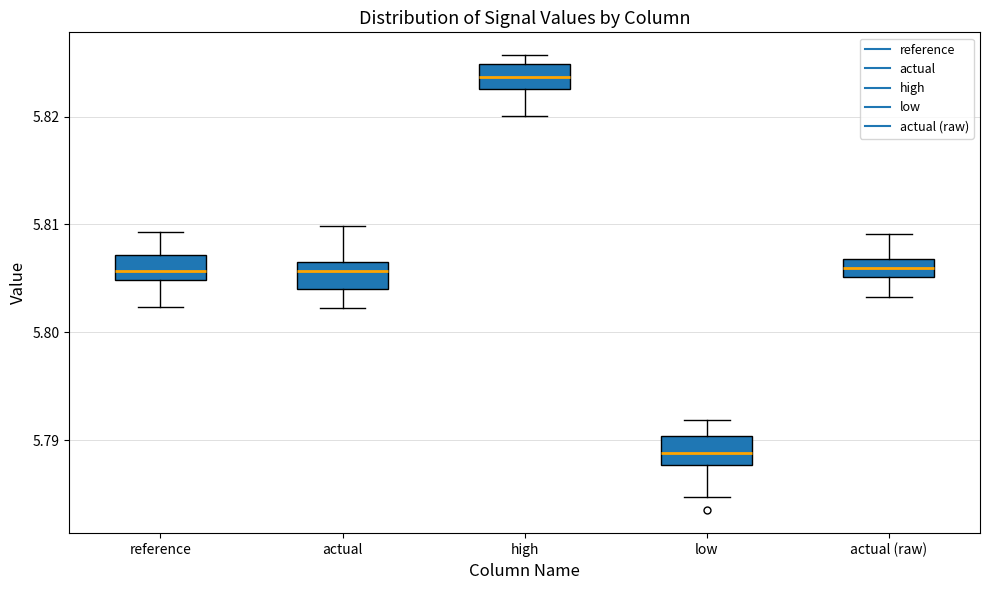

Which box has the highest median line?

high